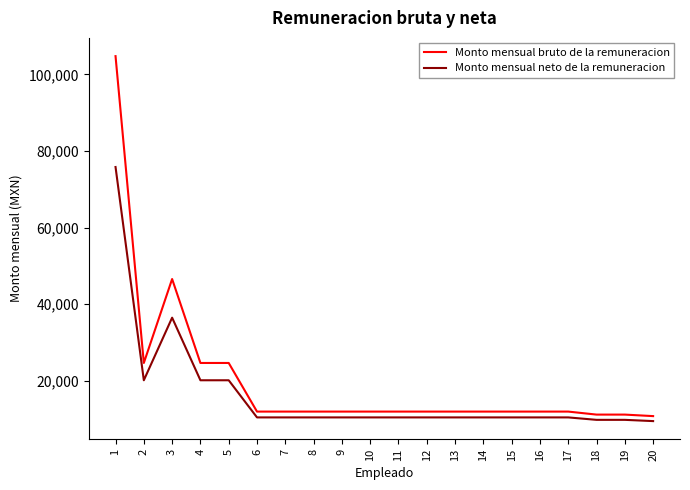

How many lines are shown in the chart?

2